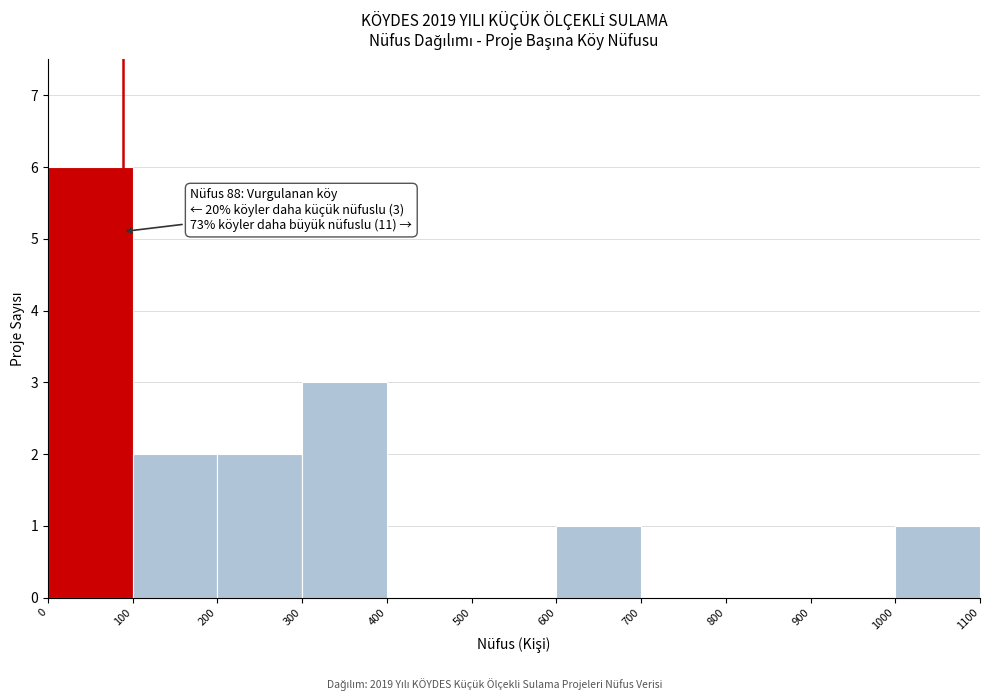

Which range on the x-axis has the tallest bar?

0 to 100